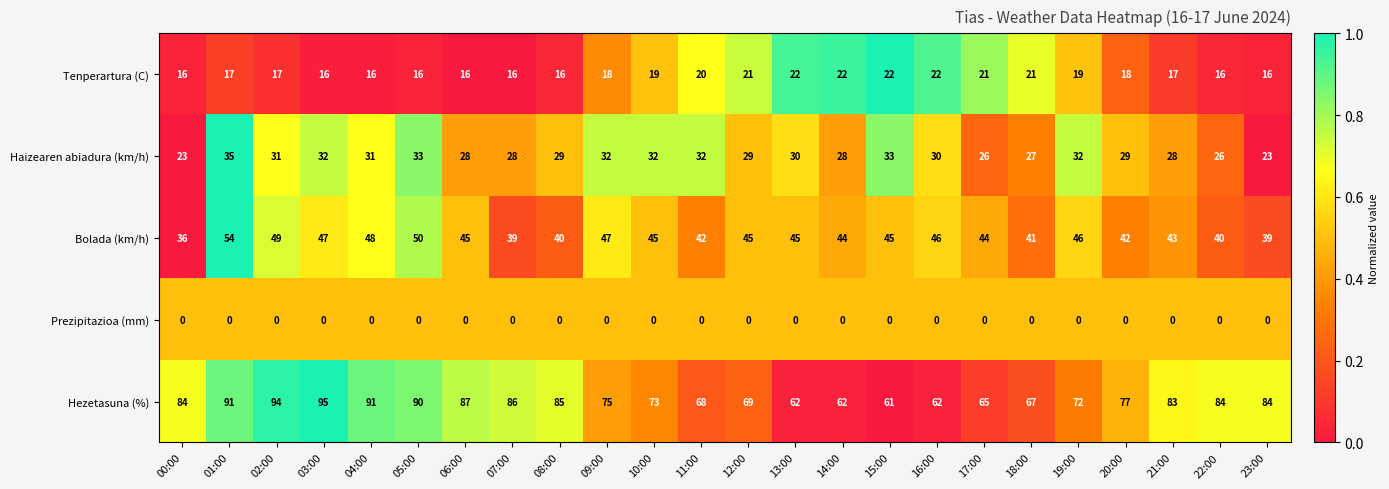

Which series has the widest spread of values?

Hezetasuna (%)